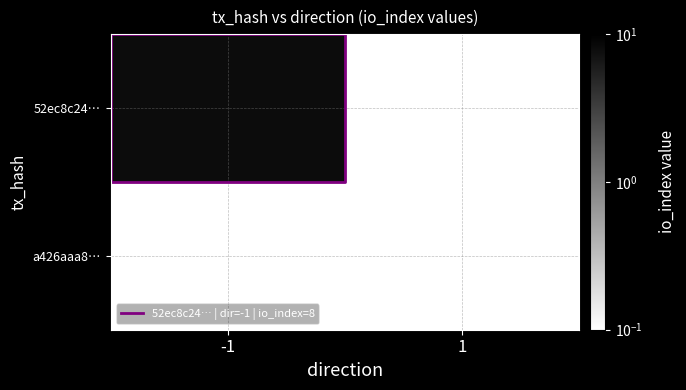

Is the value of a426aaa8… at 1 greater than the value of 52ec8c24… at -1?

No